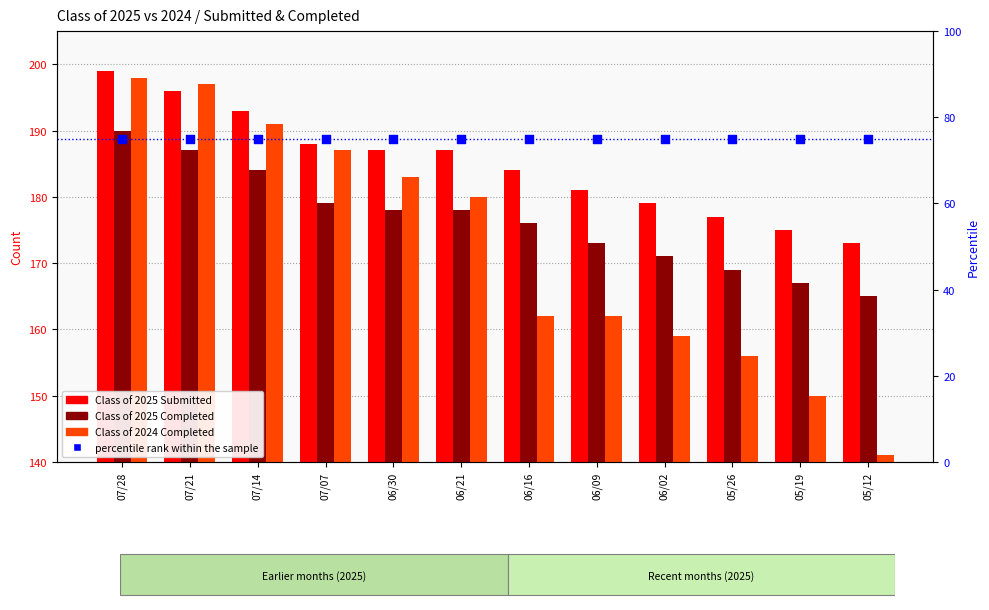

What is the total value across all series at 05/26?

577